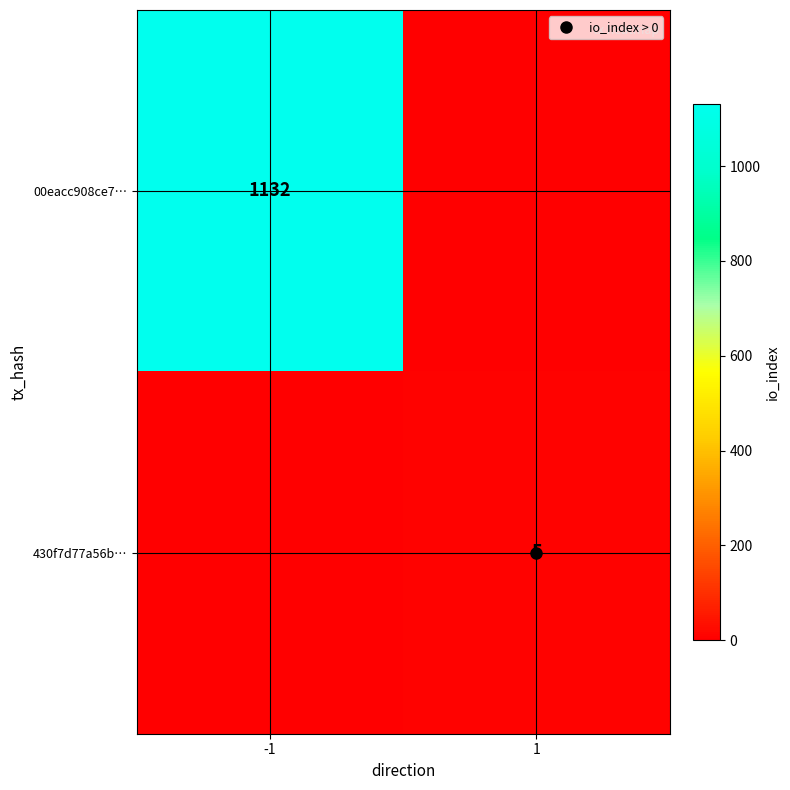

Which series has the widest spread of values?

00eacc908ce7…